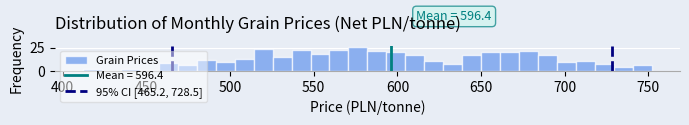

Read against the x-axis, roughly where is the centre of the tallest bar?

575